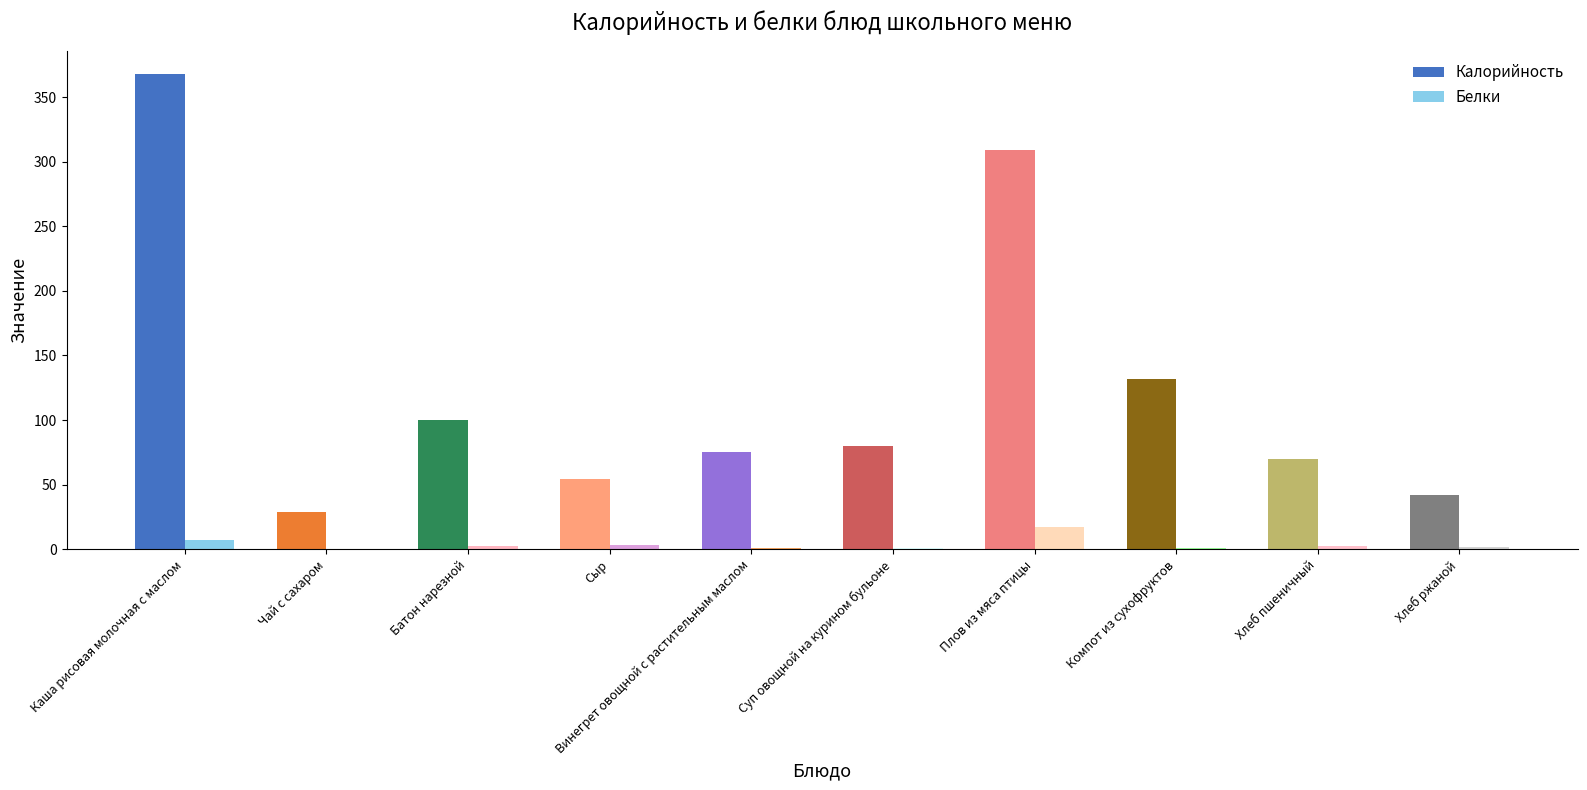

What is the sum of all Белки values?

37.4